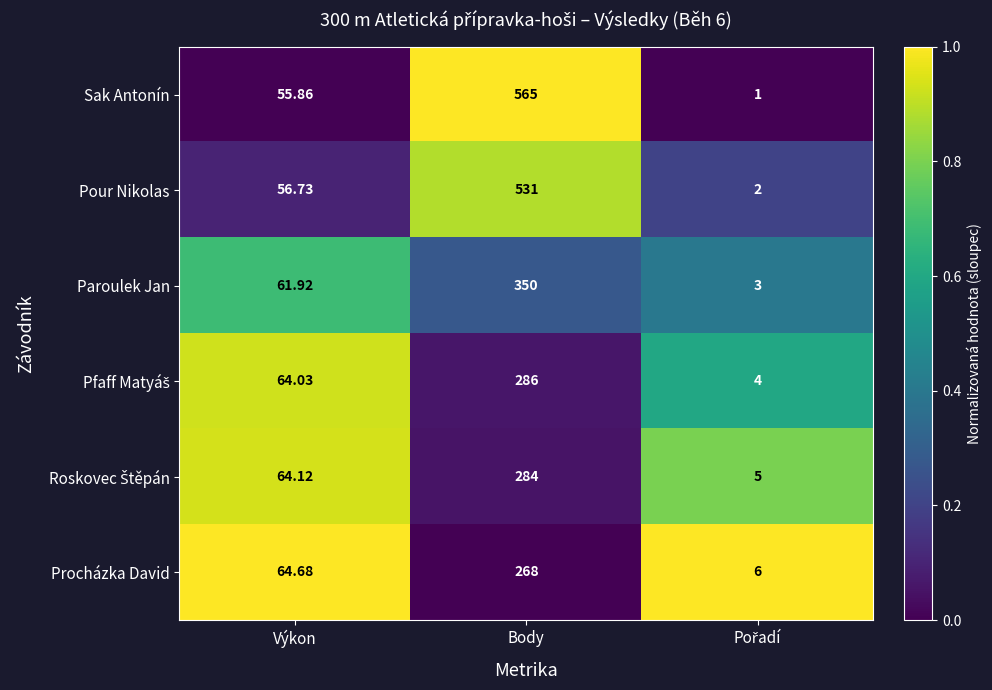

Which series has the widest spread of values?

Sak Antonín